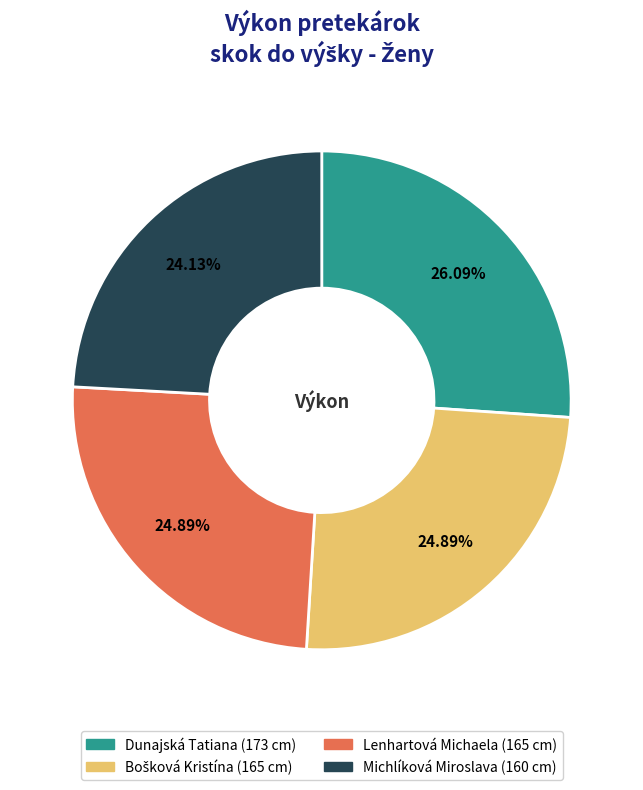

The Dunajská Tatiana slice represents 12% of the pie. True or false?

False